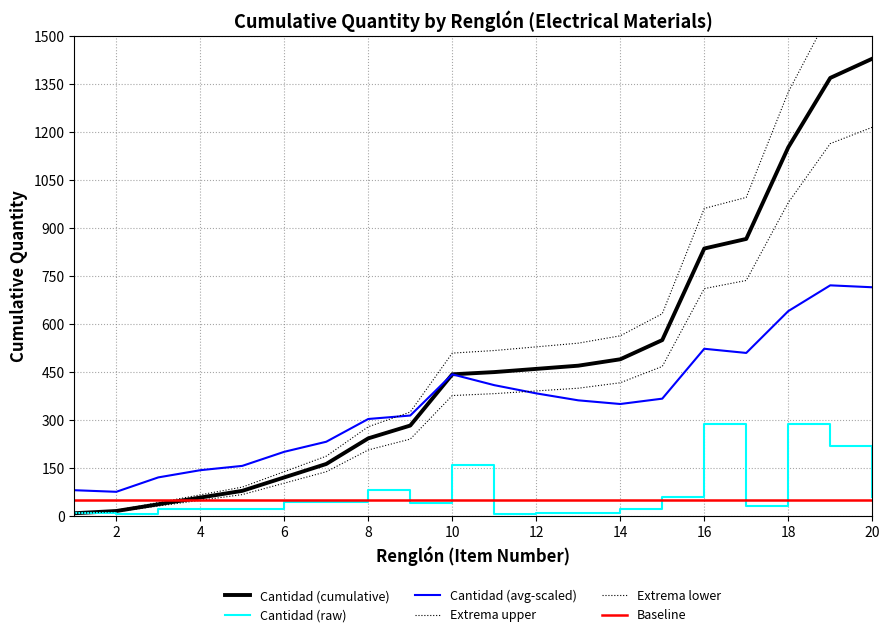

True or false: Cantidad (cumulative) has a value of 2333.4 at 18.

False